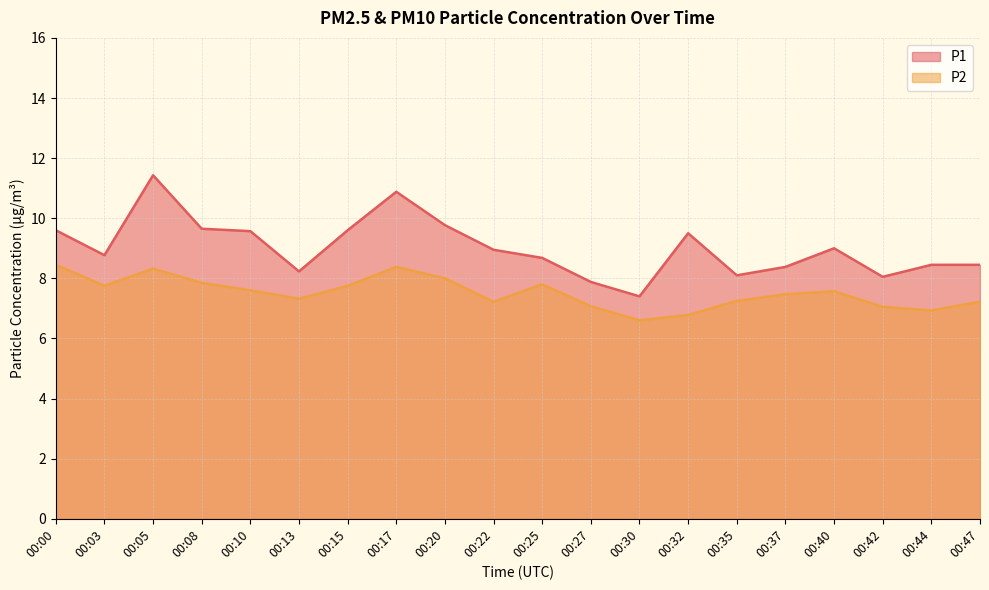

How many interior local valleys does the P1 series have?

5